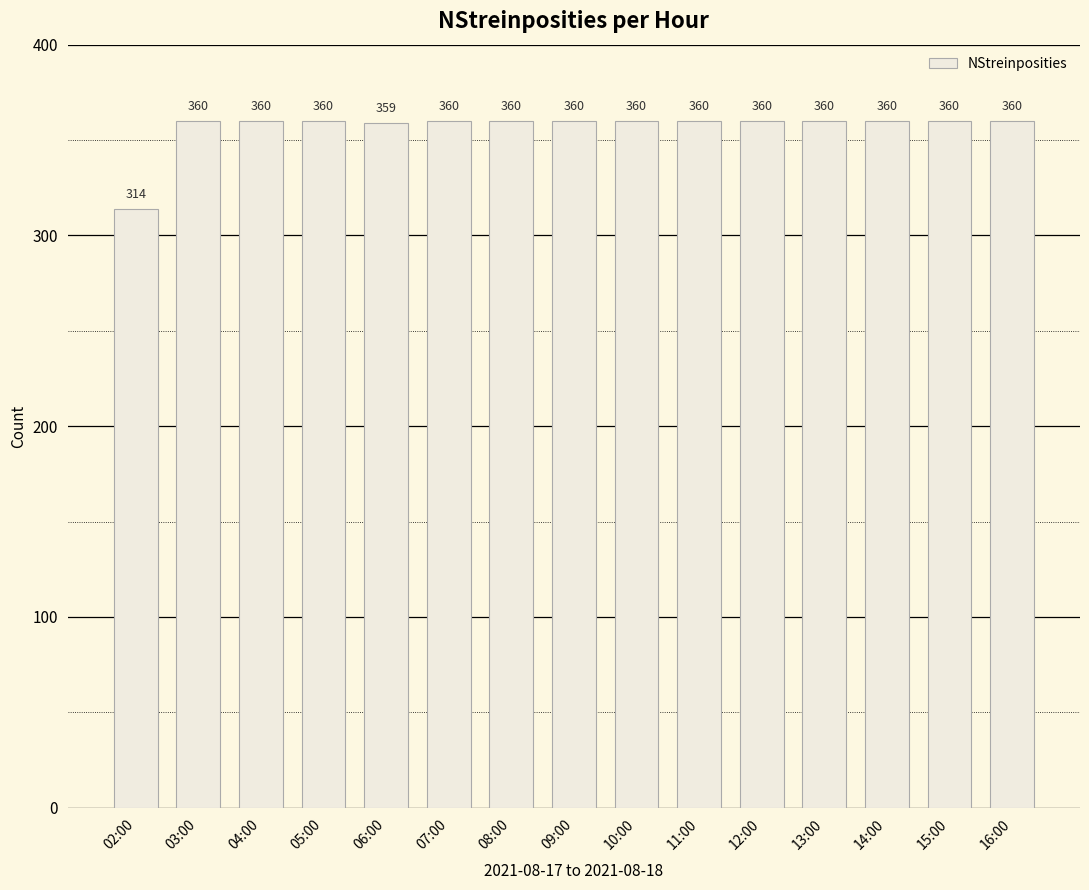

What position from the left is 04:00?

3